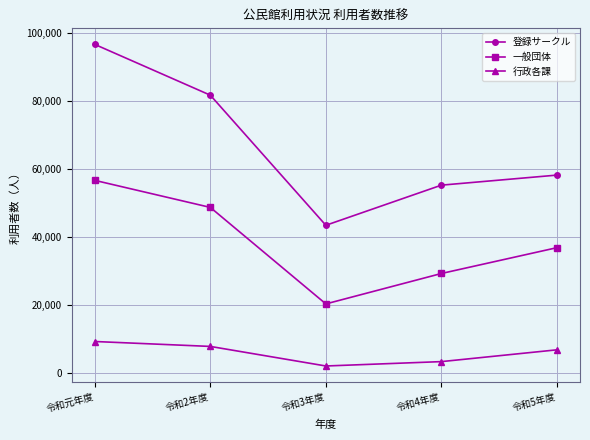

Reading left to right, list all the values displayed in this chart.

登録サークル: 96596	81689	43489	55272	58223
一般団体: 56677	48738	20404	29334	36913
行政各課: 9367	7921	2177	3462	6923